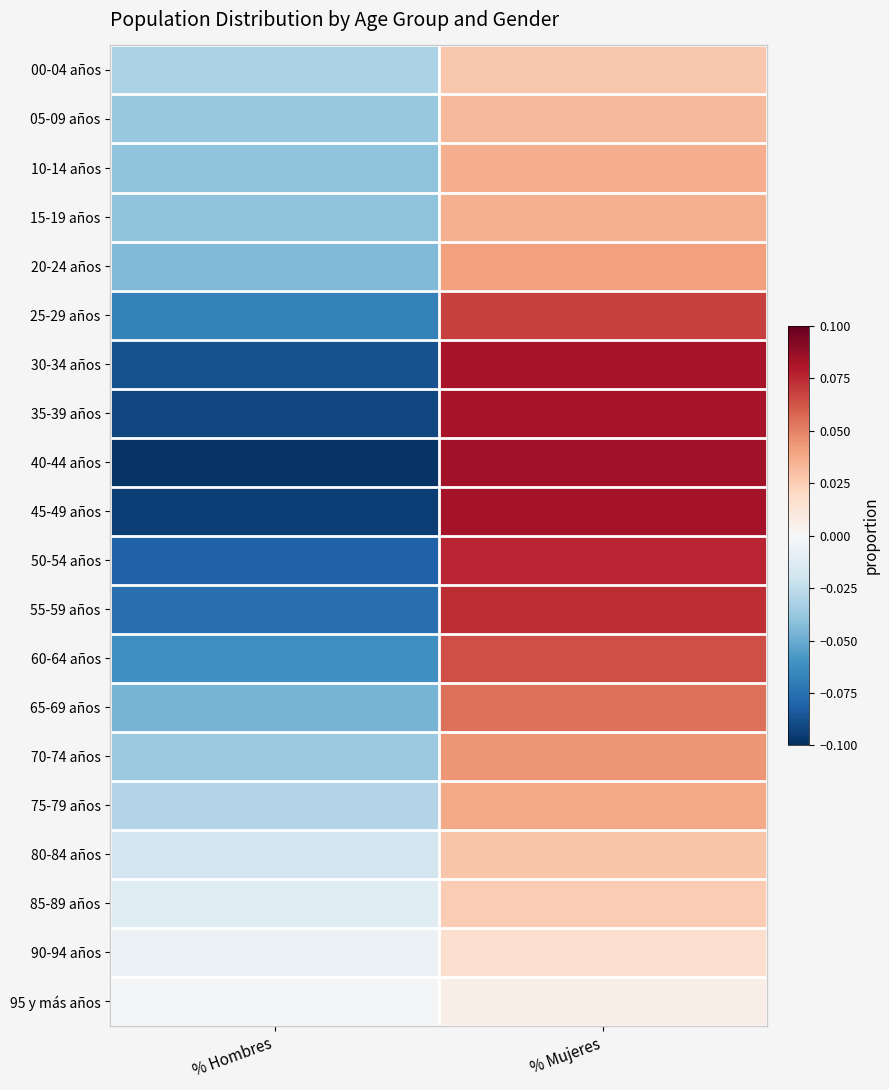

Count the number of data series in this chart.

20